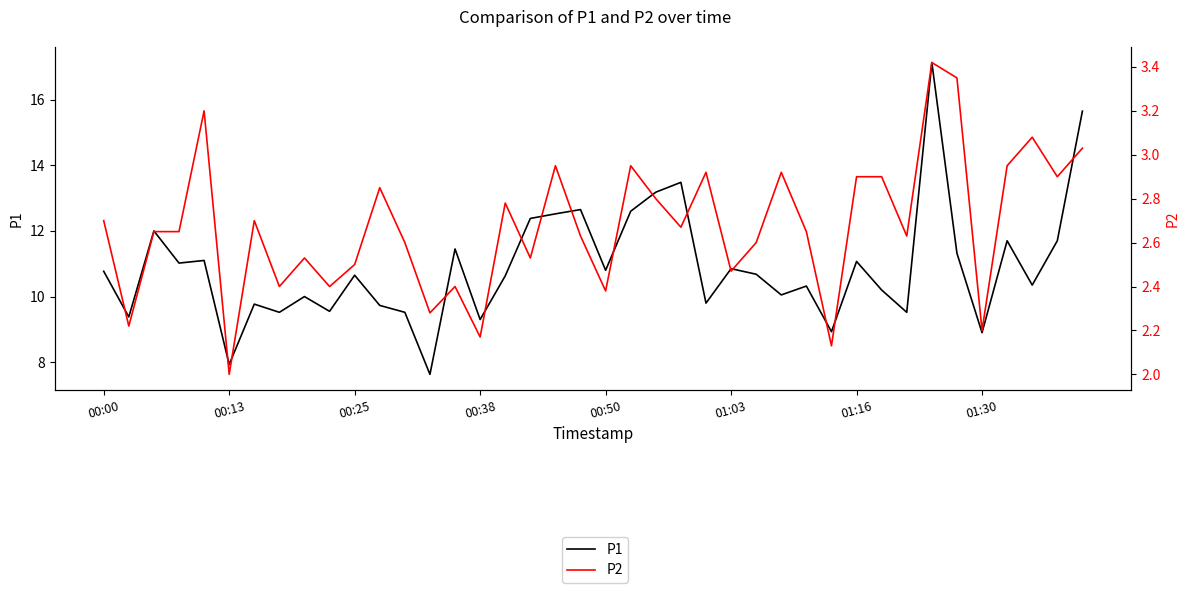

How many values in the P1 series are below 10?

13